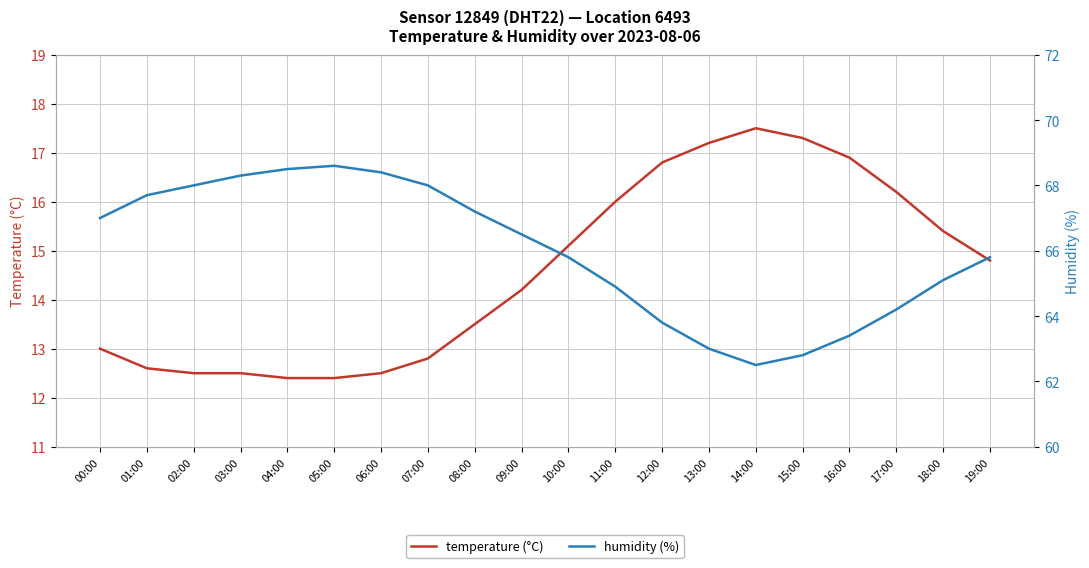

List the labels in order of temperature (°C) value, smallest first.

04:00, 05:00, 02:00, 03:00, 06:00, 01:00, 07:00, 00:00, 08:00, 09:00, 19:00, 10:00, 18:00, 11:00, 17:00, 12:00, 16:00, 13:00, 15:00, 14:00